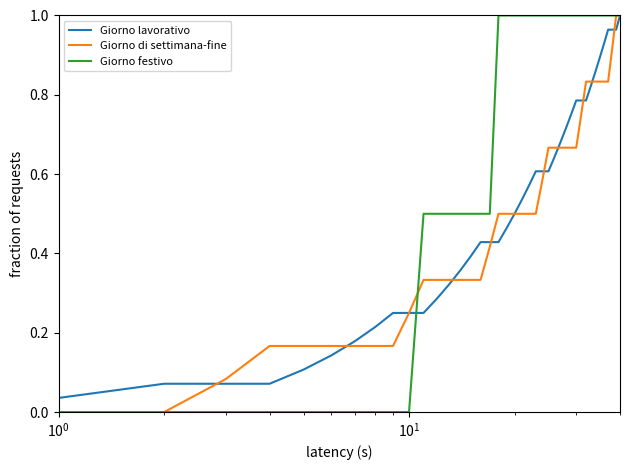

Which series has the largest total across all categories?

Giorno festivo